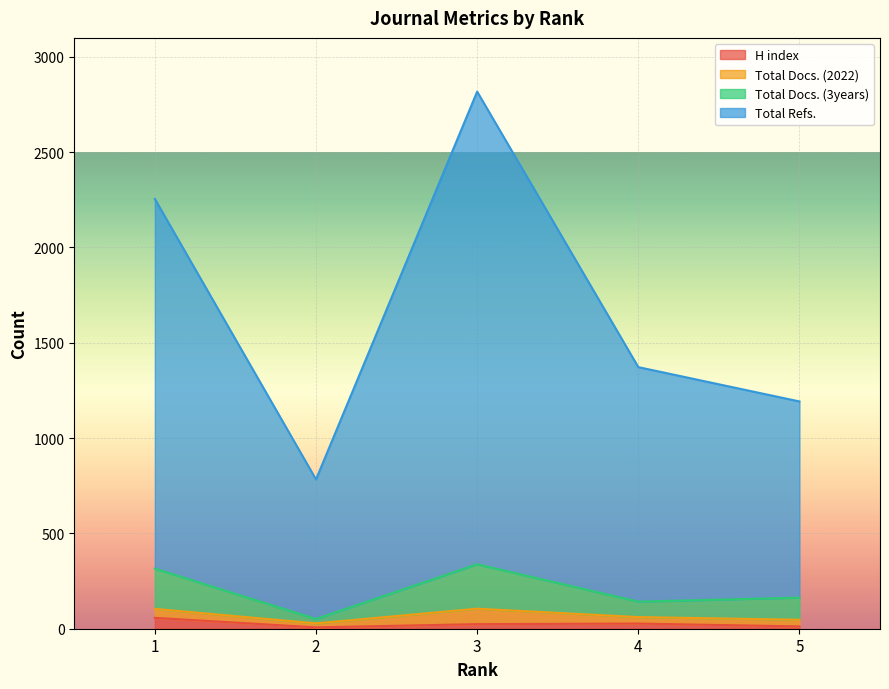

At which label does H index reach its peak?

1